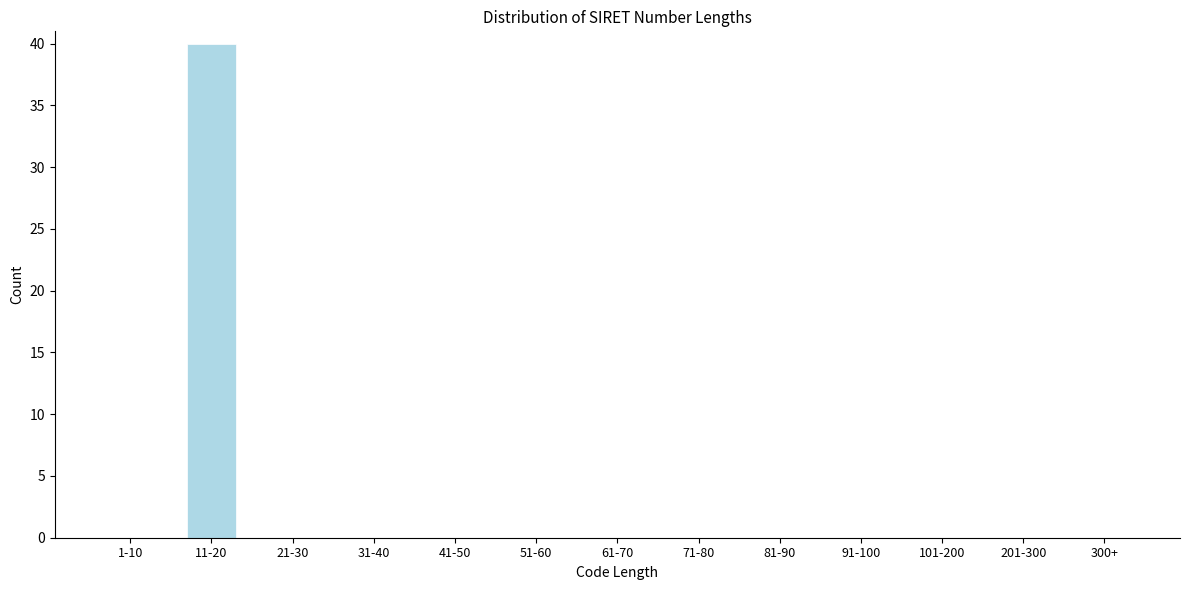

Reading left to right, list all the values displayed in this chart.

1-10=0	11-20=40	21-30=0	31-40=0	41-50=0	51-60=0	61-70=0	71-80=0	81-90=0	91-100=0	101-200=0	201-300=0	300+=0